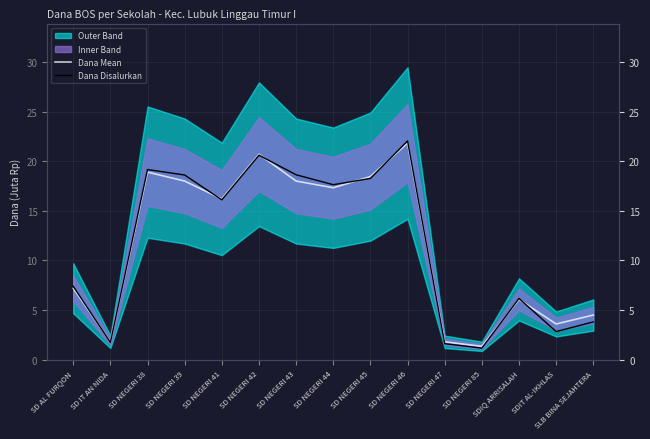

Where is the first local minimum for Dana Mean?

SD IT AN NIDA